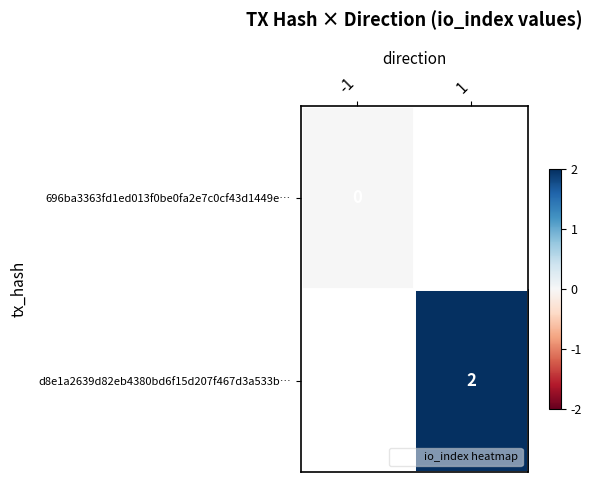

How many positive values does the d8e1a2639d82eb4380bd6f15d207f467d3a533b… series have?

1